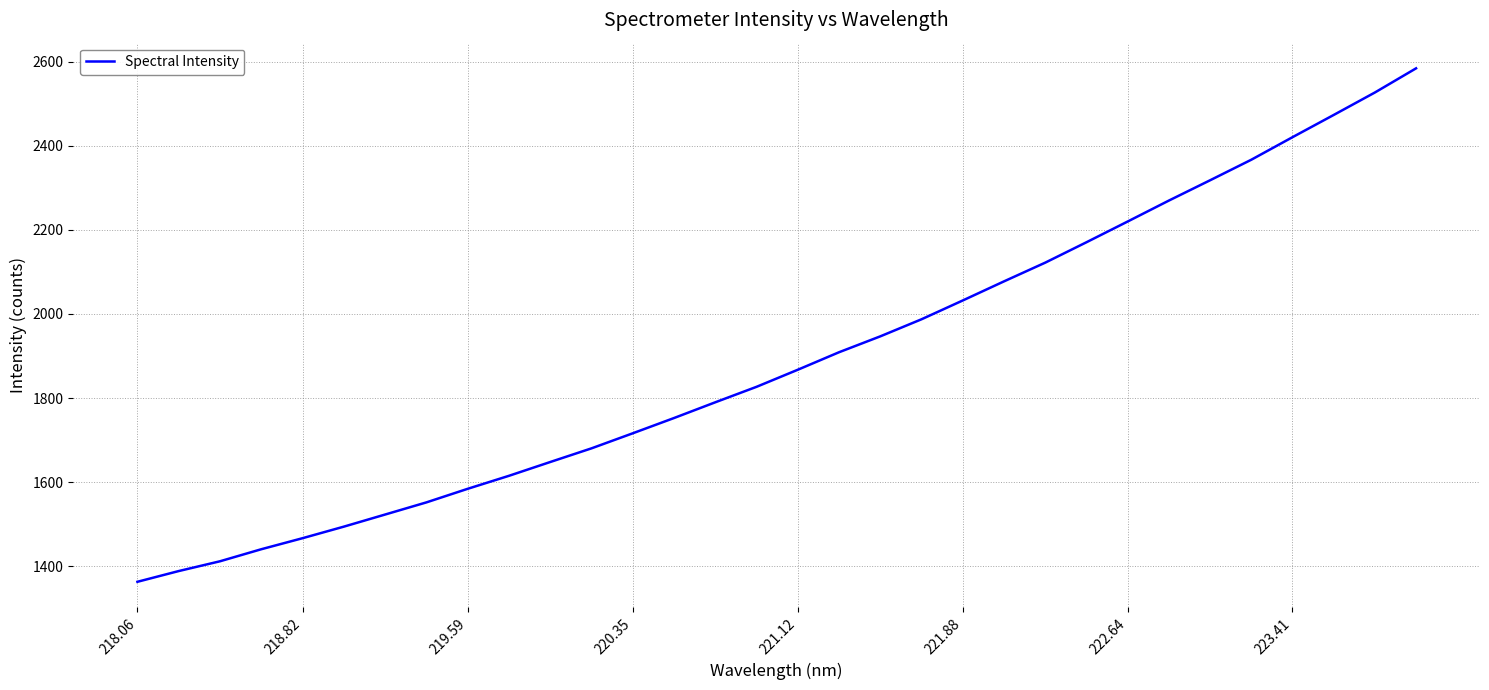

Does the chart have visible grid lines?

Yes